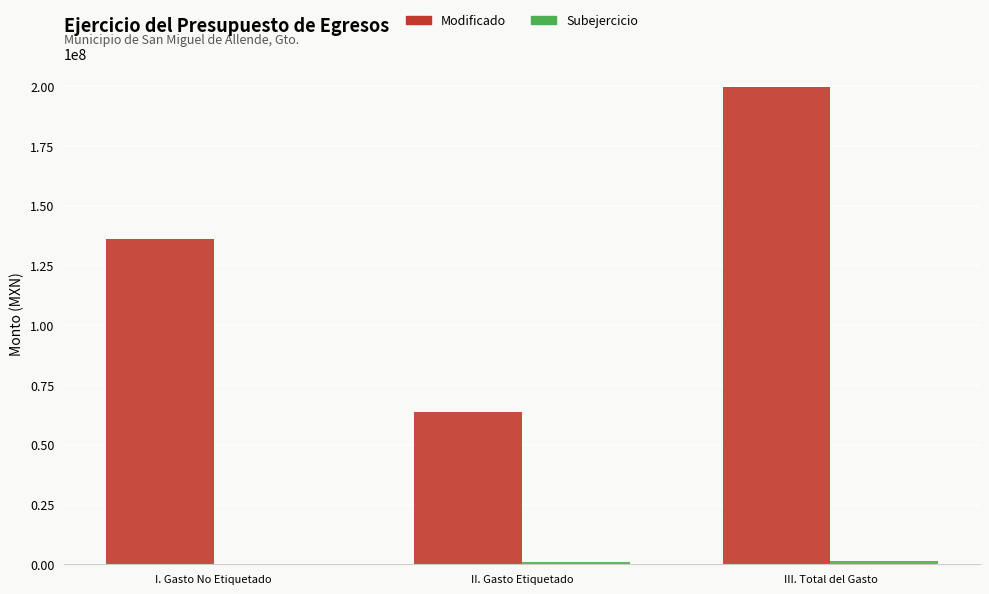

At which category is the sum across all series the highest?

III. Total del Gasto